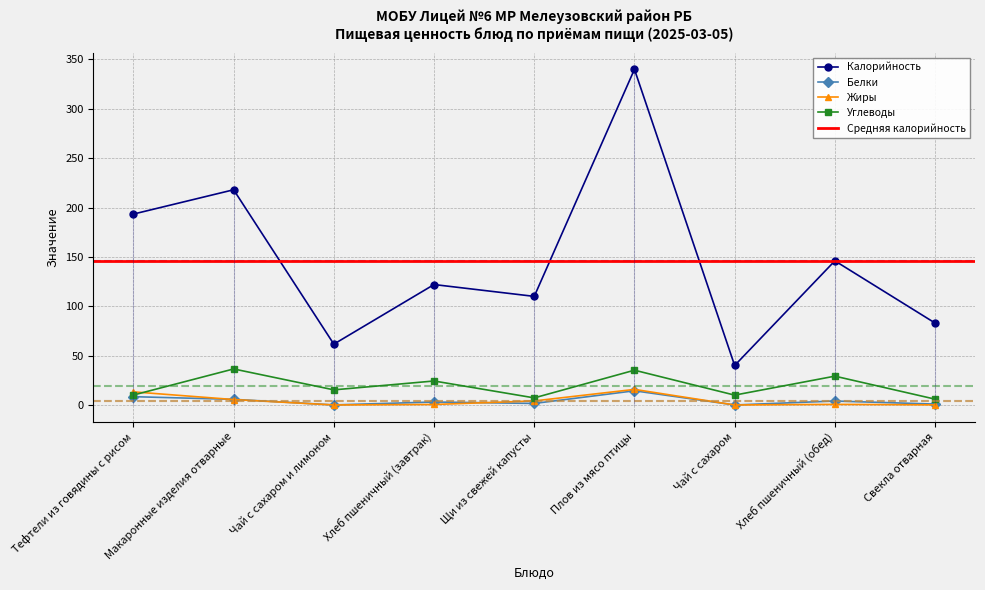

At which label is Жиры closest to 7?

Макаронные изделия отварные